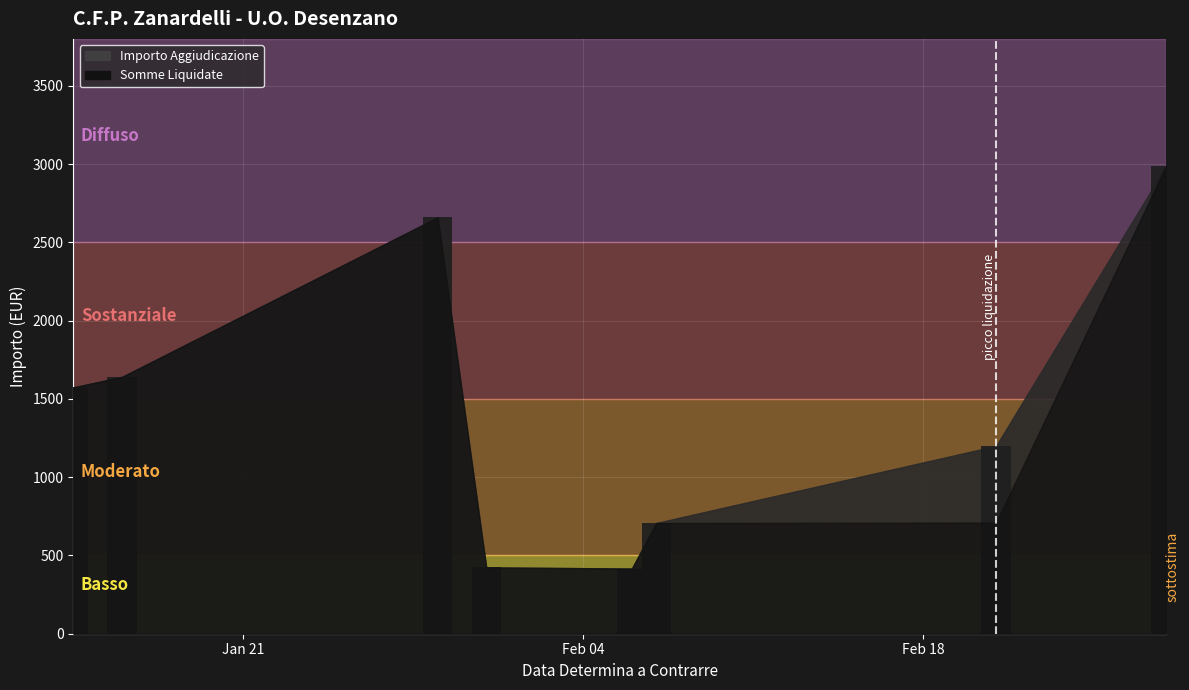

What is the difference between the second highest and second lowest values?

2236.3